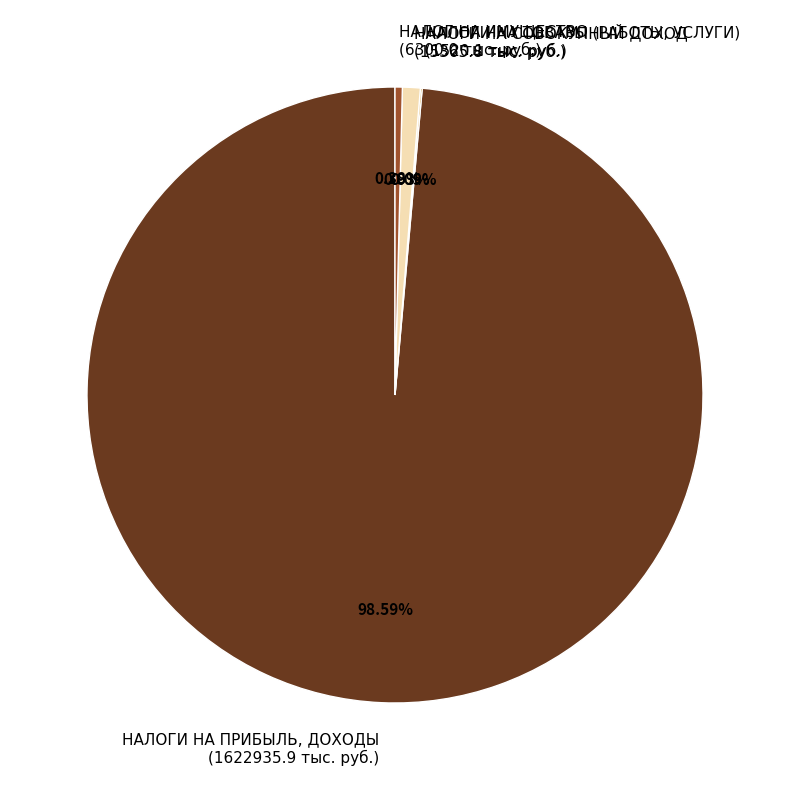

Is it true that НАЛОГИ НА ПРИБЫЛЬ, ДОХОДЫ is 89% of the pie?

False